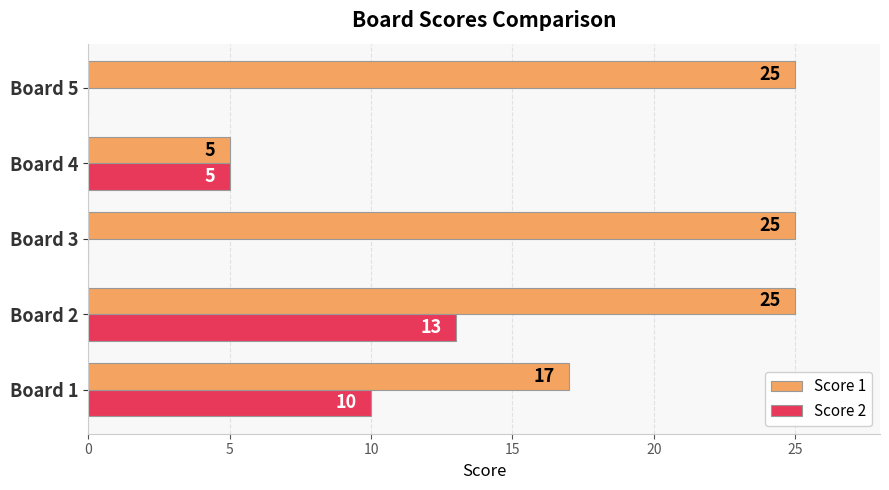

The value of Score 2 at Board 4 is 5. True or false?

True